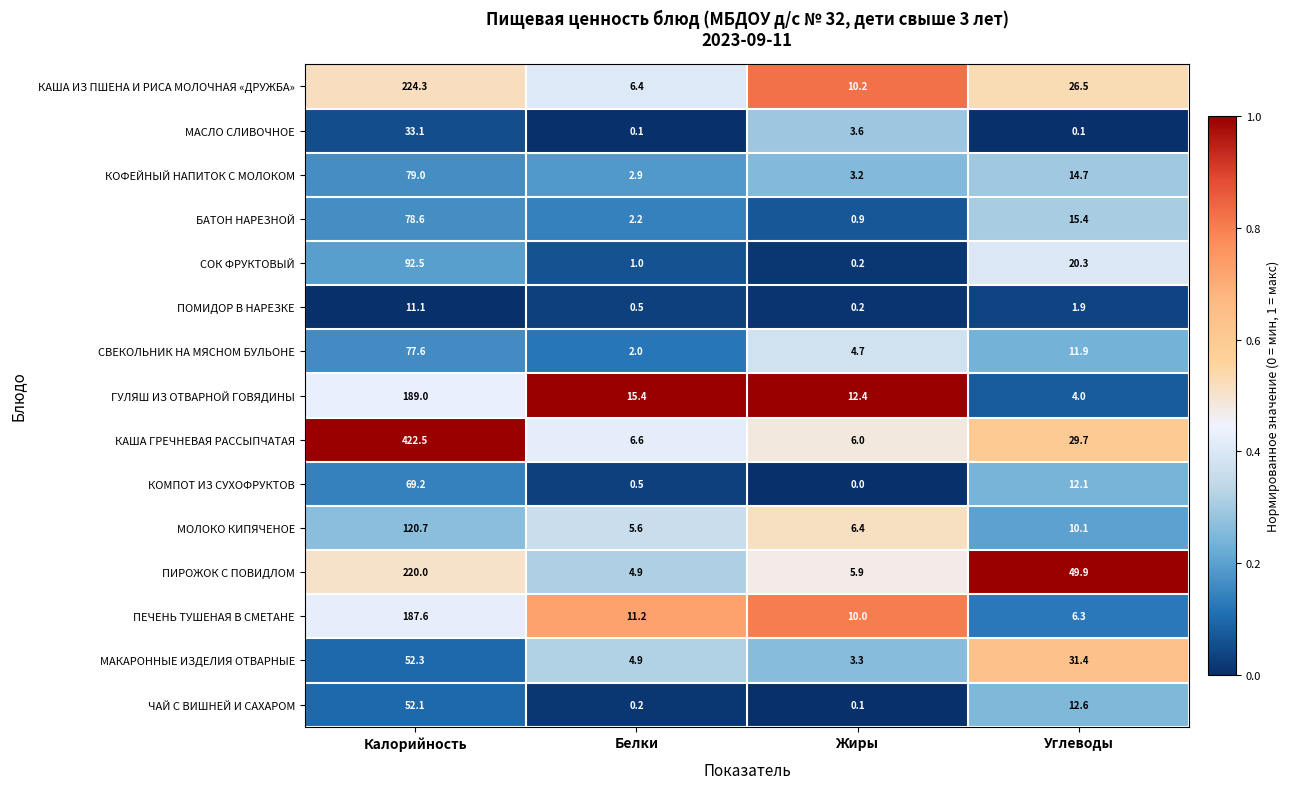

The value of ГУЛЯШ ИЗ ОТВАРНОЙ ГОВЯДИНЫ at Жиры is 19.8. True or false?

False